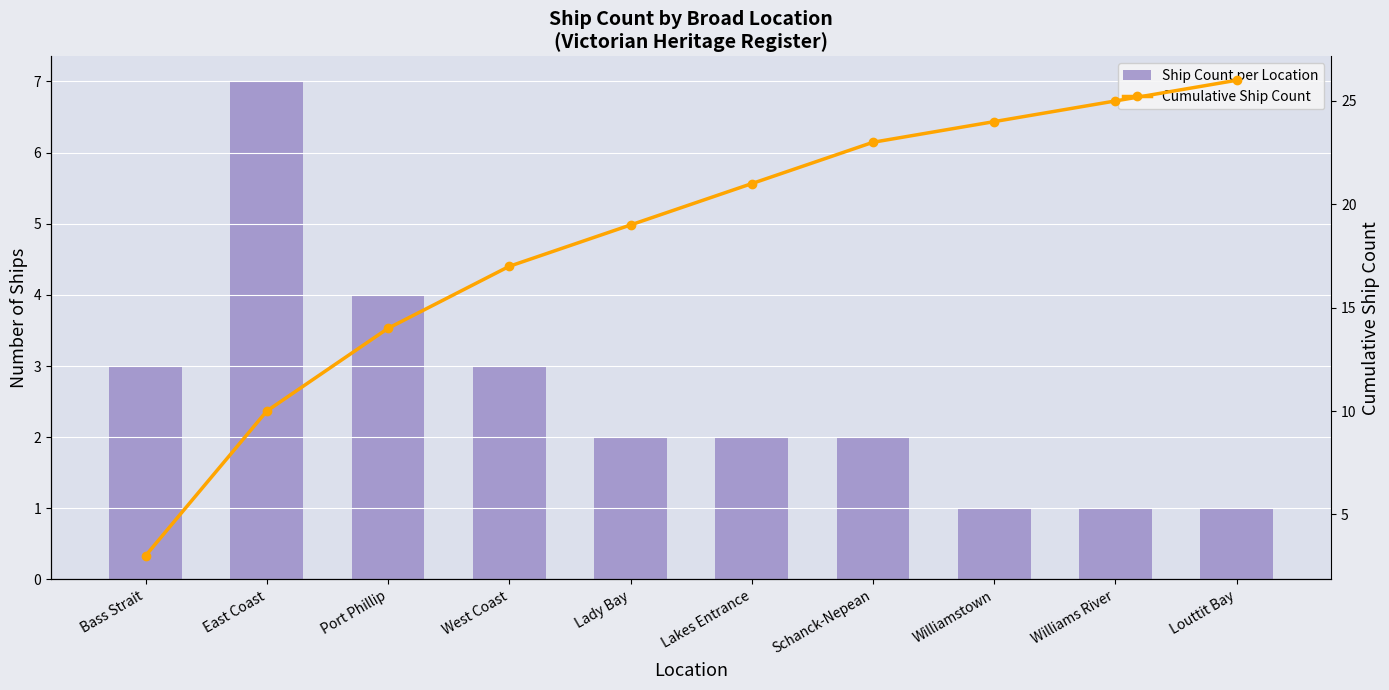

What are all the series names shown in the legend?

Ship Count per Location, Cumulative Ship Count